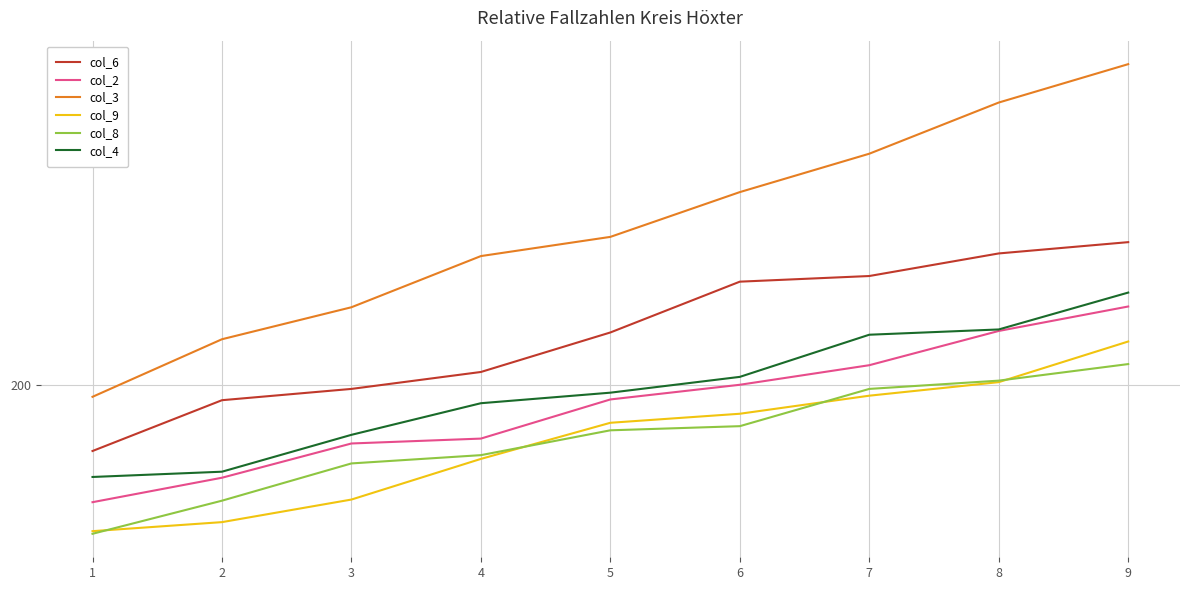

What is the sum of all col_3 values?

2553.4